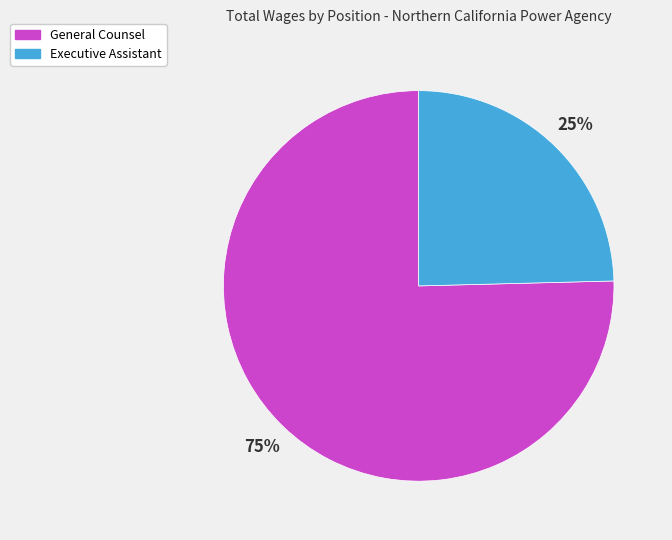

What percentage is the Executive Assistant slice, to the nearest percent?

25%